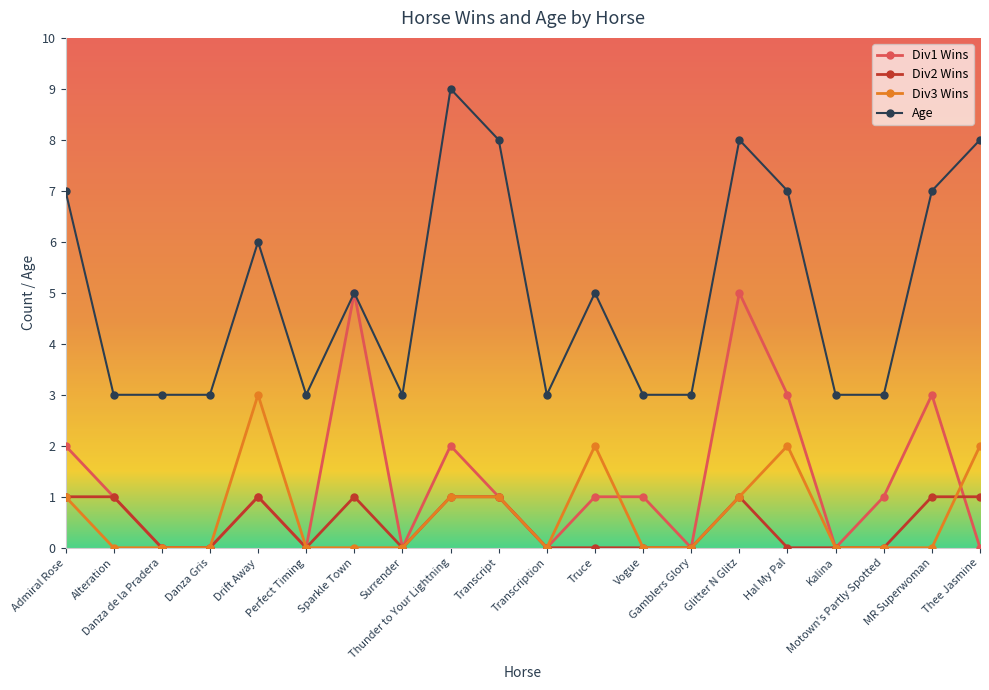

Rank the series by their maximum value, from lowest to highest.

Div2 Wins, Div3 Wins, Div1 Wins, Age